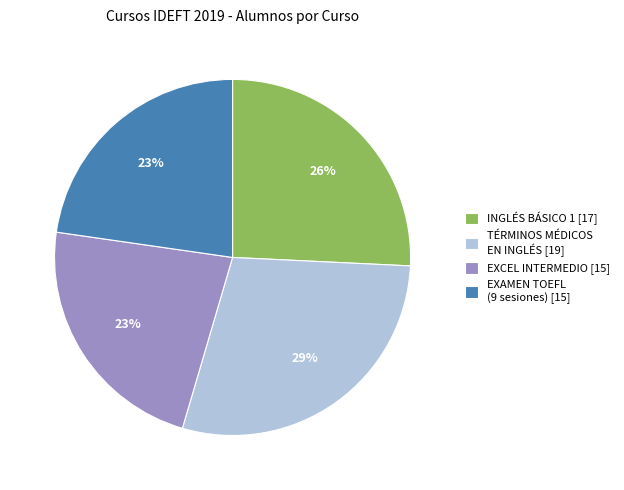

What is the ratio of the value at EXAMEN TOEFL (9 sesiones) [15] to the value at EXCEL INTERMEDIO [15]?

1.0